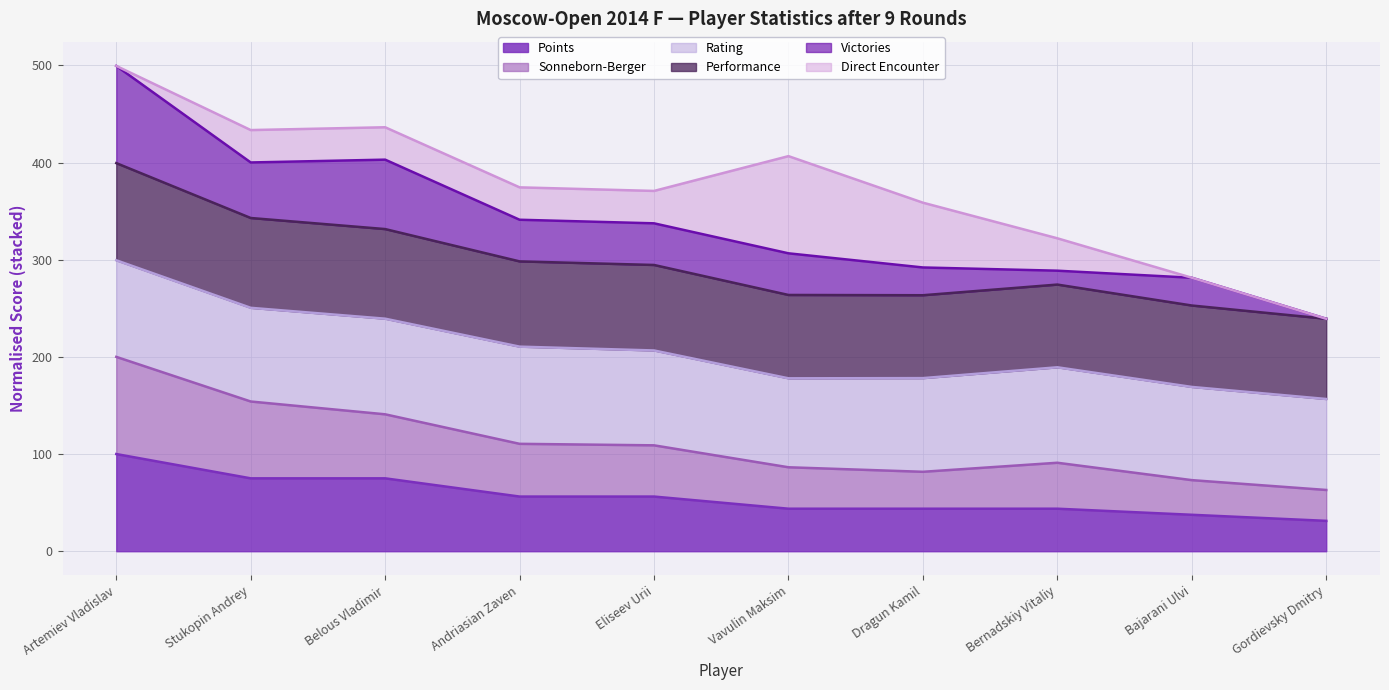

The Points series shows 43.8 at Vavulin Maksim. True or false?

True